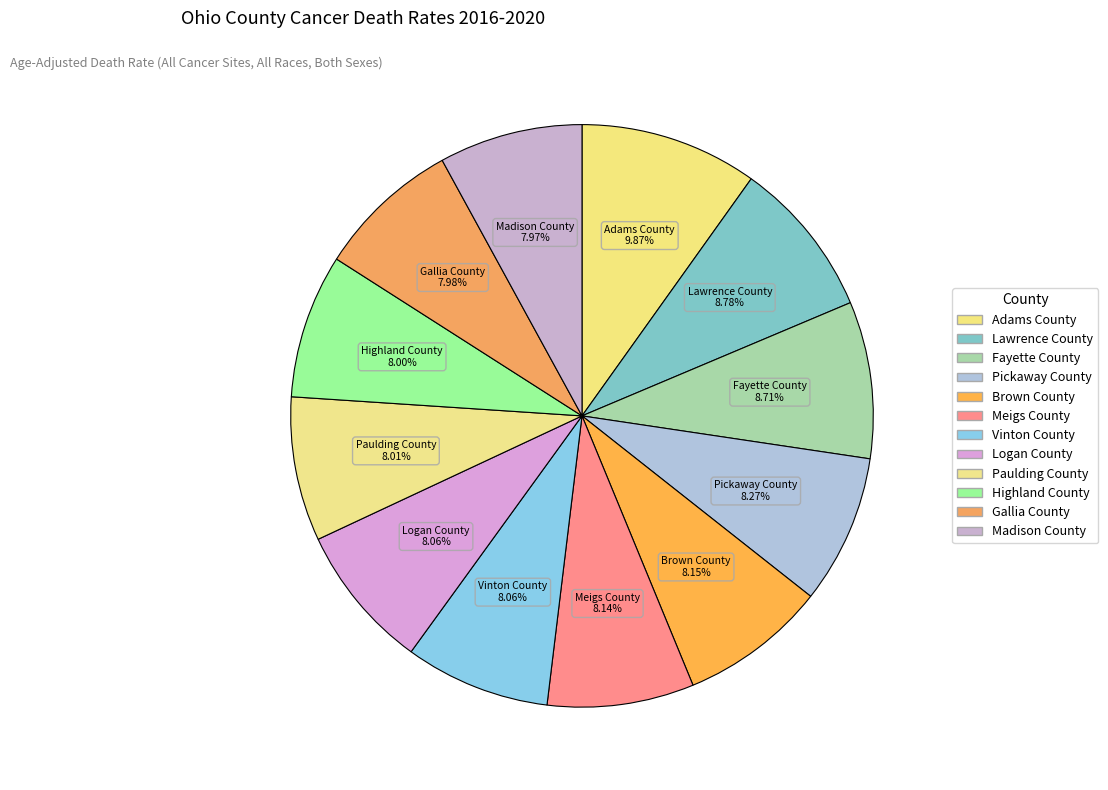

How many segments does this pie chart have?

12